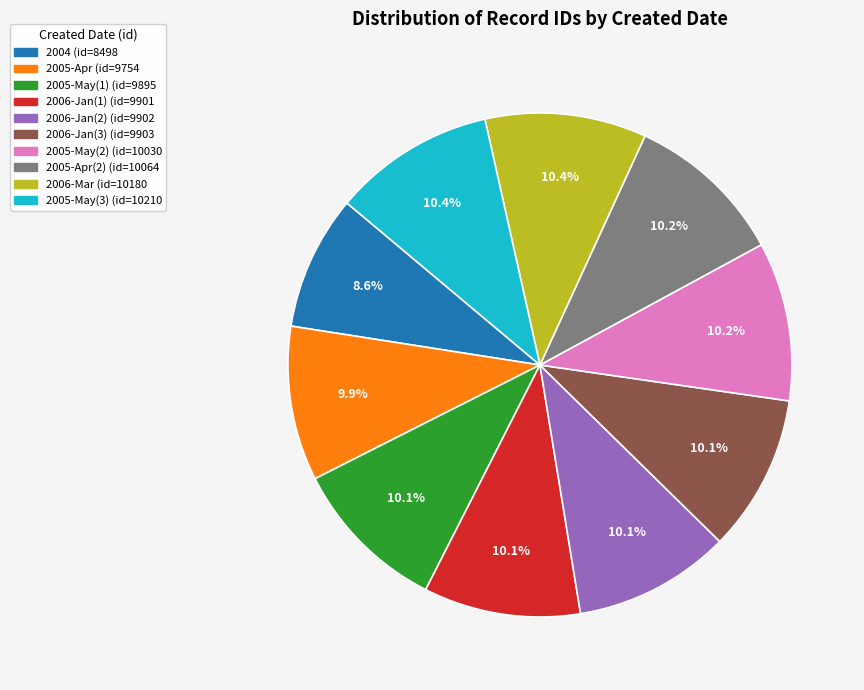

Count the number of slices in the pie.

10